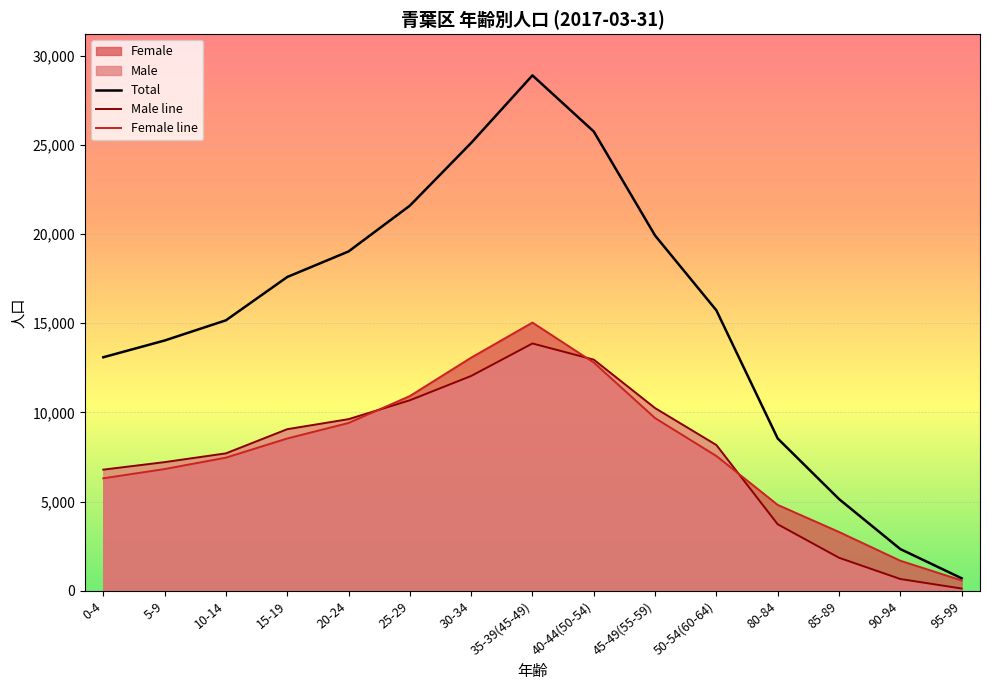

What is the maximum value shown in the chart?

28897